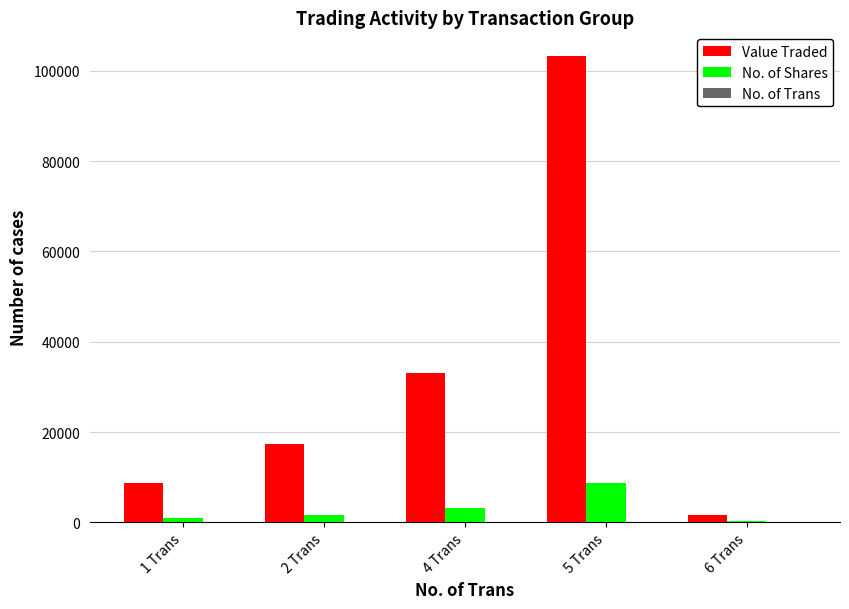

Between 2 Trans and 4 Trans, which series saw the biggest shift?

Value Traded